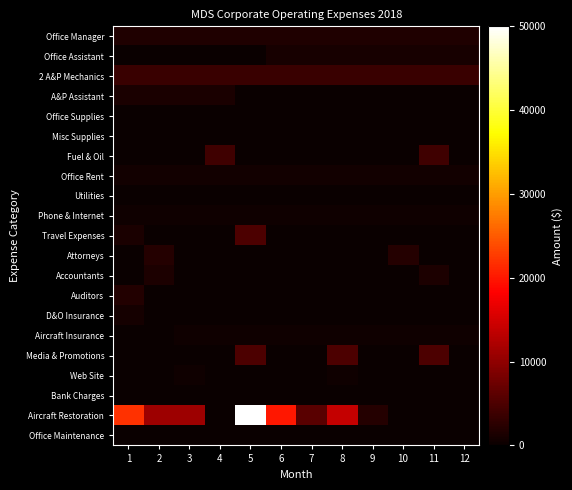

At which category does the chart reach its minimum across all series?

1